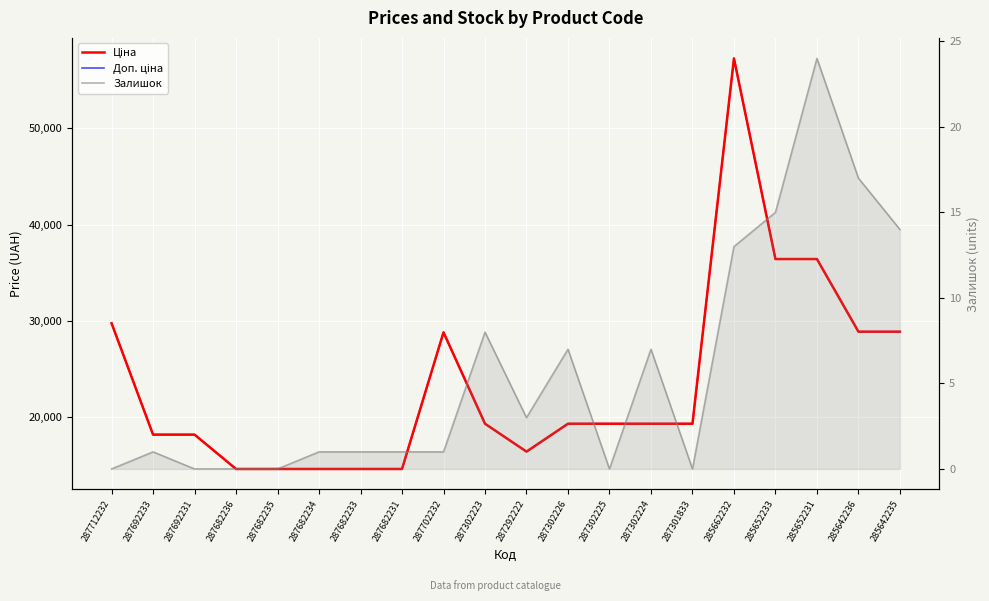

True or false: Ціна and Доп. ціна intersect in this chart.

False